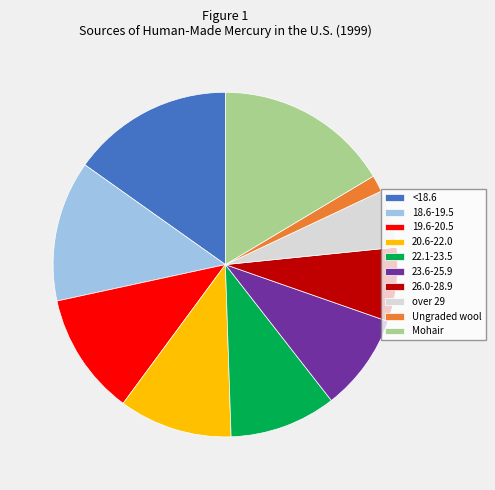

The <18.6 slice represents 23% of the pie. True or false?

False